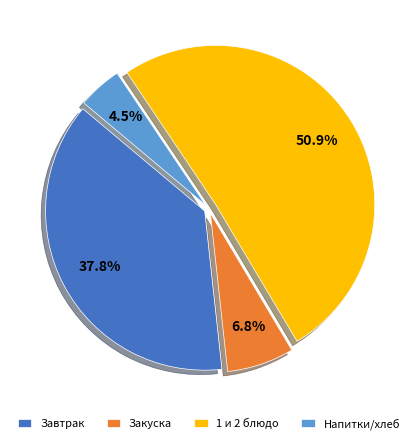

Which has a higher value, Завтрак or Закуска?

Завтрак